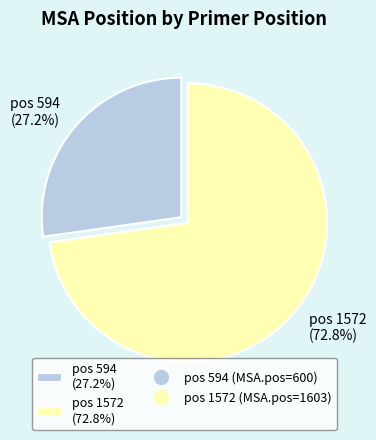

Rank the categories by value from lowest to highest.

pos 594 (27.2%), pos 1572 (72.8%)